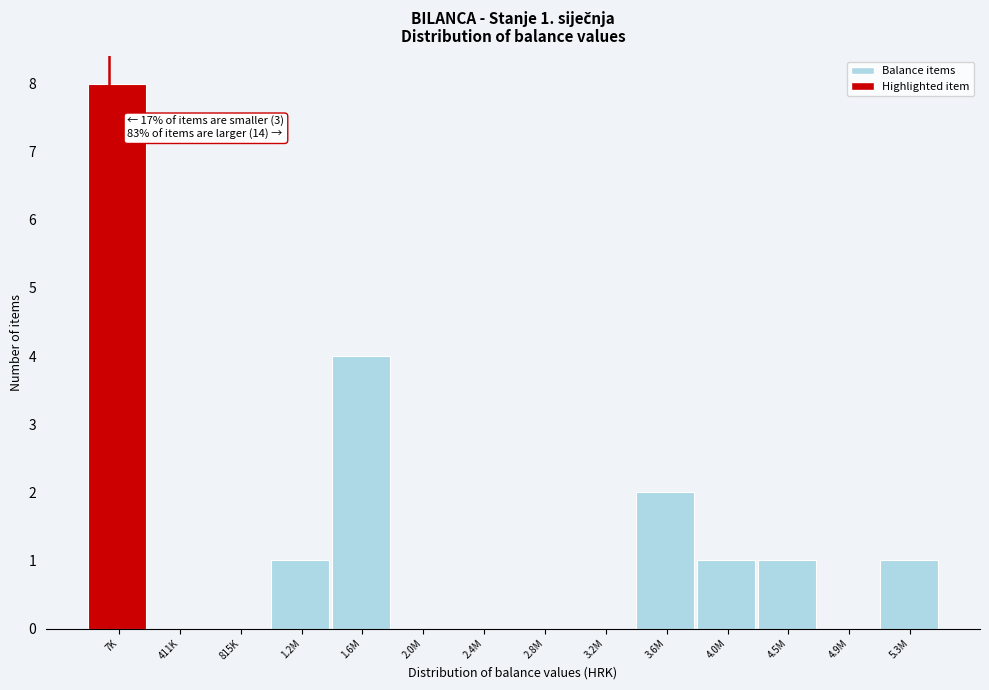

Reading left to right, extract all data points from this chart.

7K=8	411K=0	815K=0	1.2M=1	1.6M=4	2.0M=0	2.4M=0	2.8M=0	3.2M=0	3.6M=2	4.0M=1	4.5M=1	4.9M=0	5.3M=1